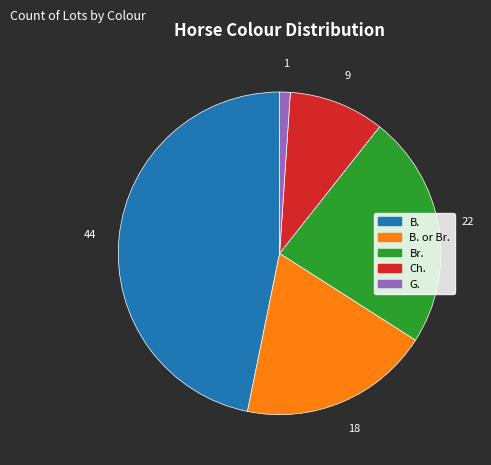

Is there a majority slice in this chart?

No